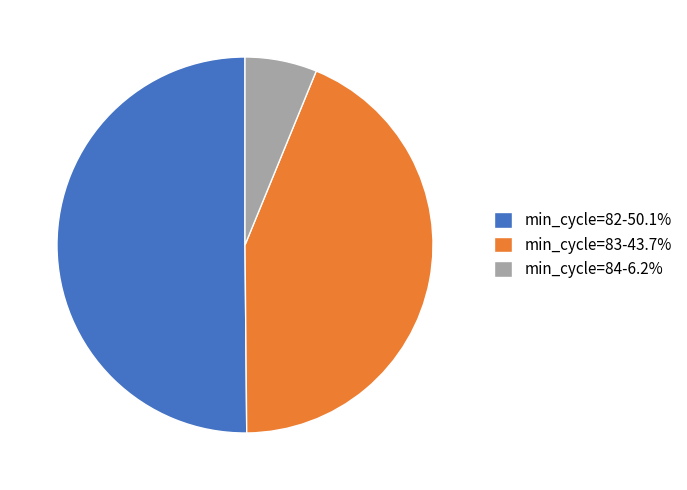

Count the number of slices in the pie.

3